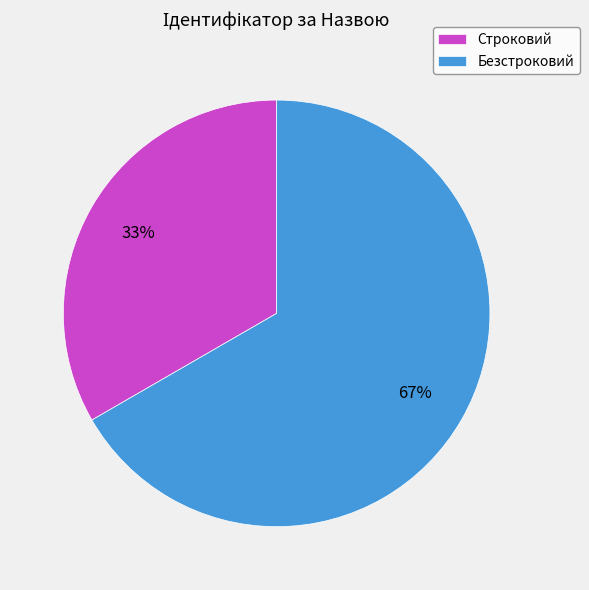

Which category has the smallest portion of the pie?

Строковий